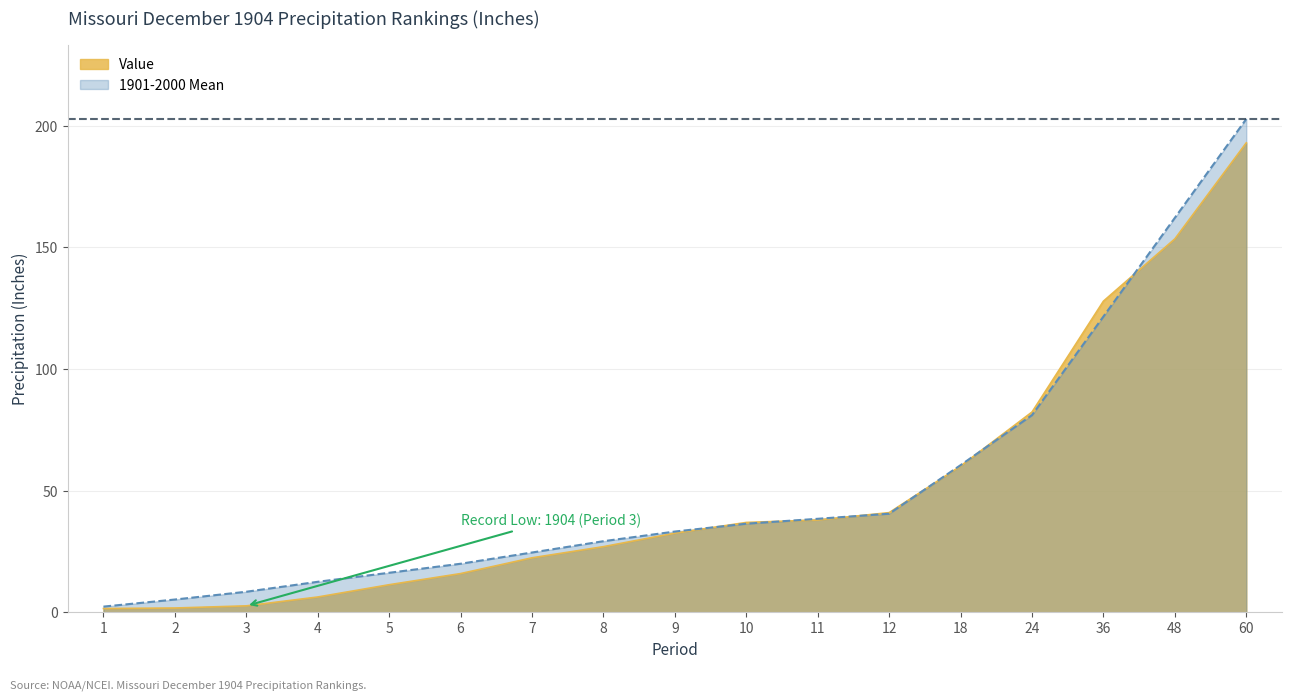

What is the sum of all Value values?

853.7